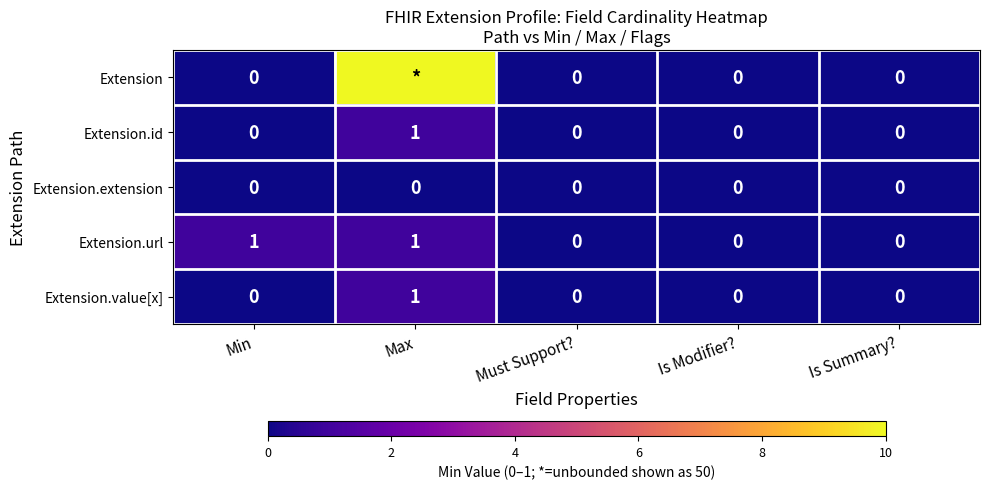

What is the difference between the maximum and minimum values in the Extension.value[x] series?

1